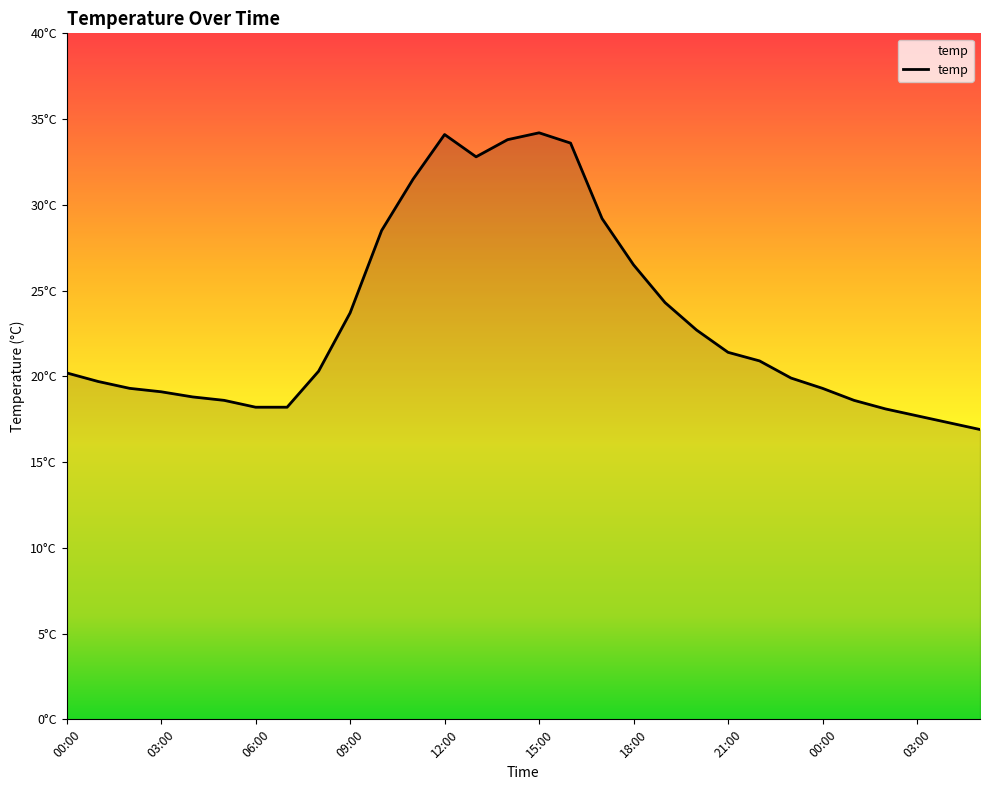

Reading left to right, list all the values displayed in this chart.

00:00=20.2	01:00=19.7	02:00=19.3	03:00=19.1	04:00=18.8	05:00=18.6	06:00=18.2	07:00=18.2	08:00=20.3	09:00=23.7	10:00=28.5	11:00=31.5	12:00=34.1	13:00=32.8	14:00=33.8	15:00=34.2	16:00=33.6	17:00=29.2	18:00=26.5	19:00=24.3	20:00=22.7	21:00=21.4	22:00=20.9	23:00=19.9	00:00=19.3	01:00=18.6	02:00=18.1	03:00=17.7	04:00=17.3	05:00=16.9